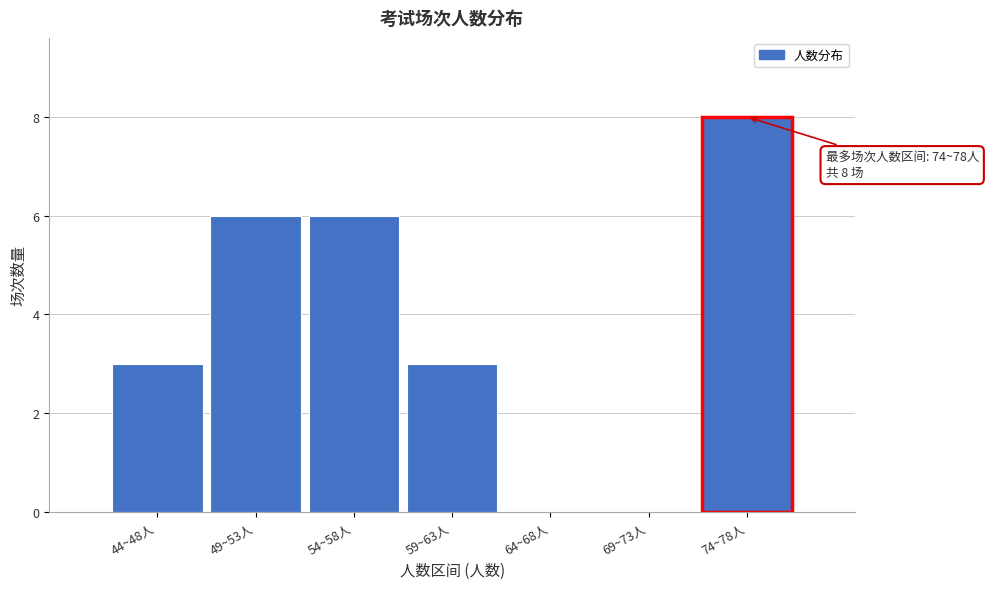

Reading left to right, list all the values displayed in this chart.

44~48人=3	49~53人=6	54~58人=6	59~63人=3	64~68人=0	69~73人=0	74~78人=8